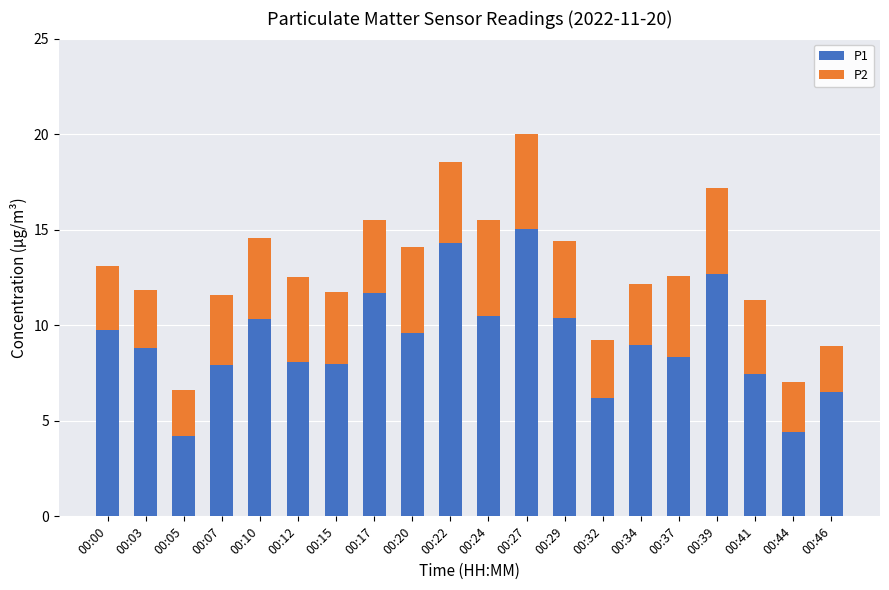

What is the average value of the P1 series?

9.2